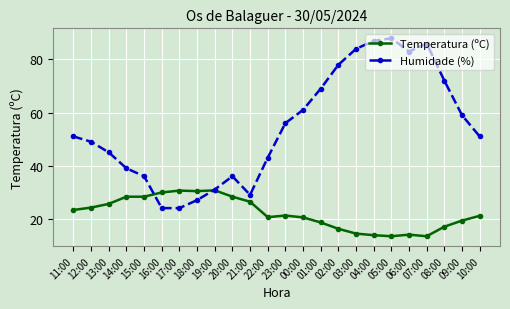

What value does the Humidade (%) series have at 07:00?

86.0